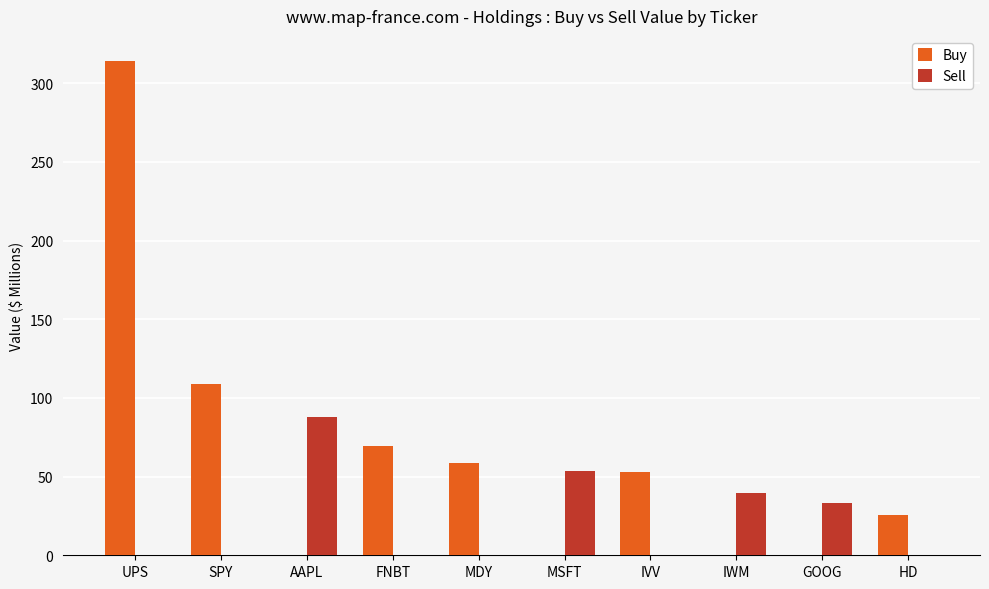

What is the maximum value for Sell?

87.9